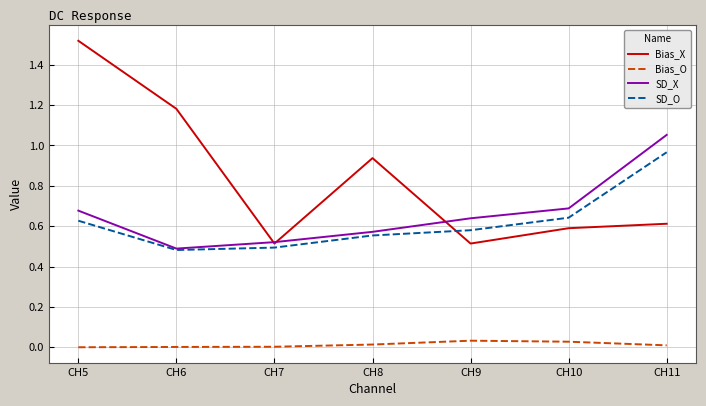

The value of SD_O at CH5 is 0.9. True or false?

False